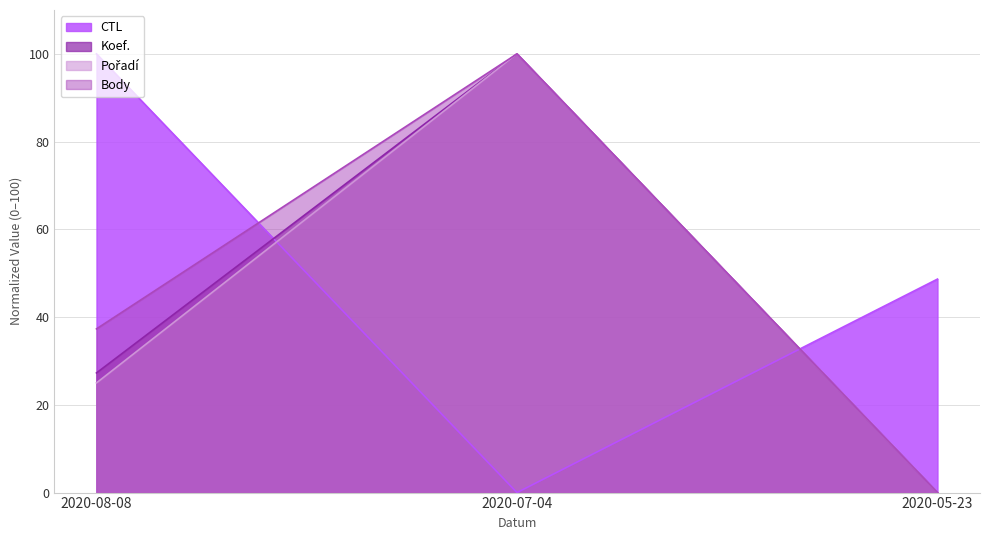

What value does the Body series have at 2020-05-23?

0.0